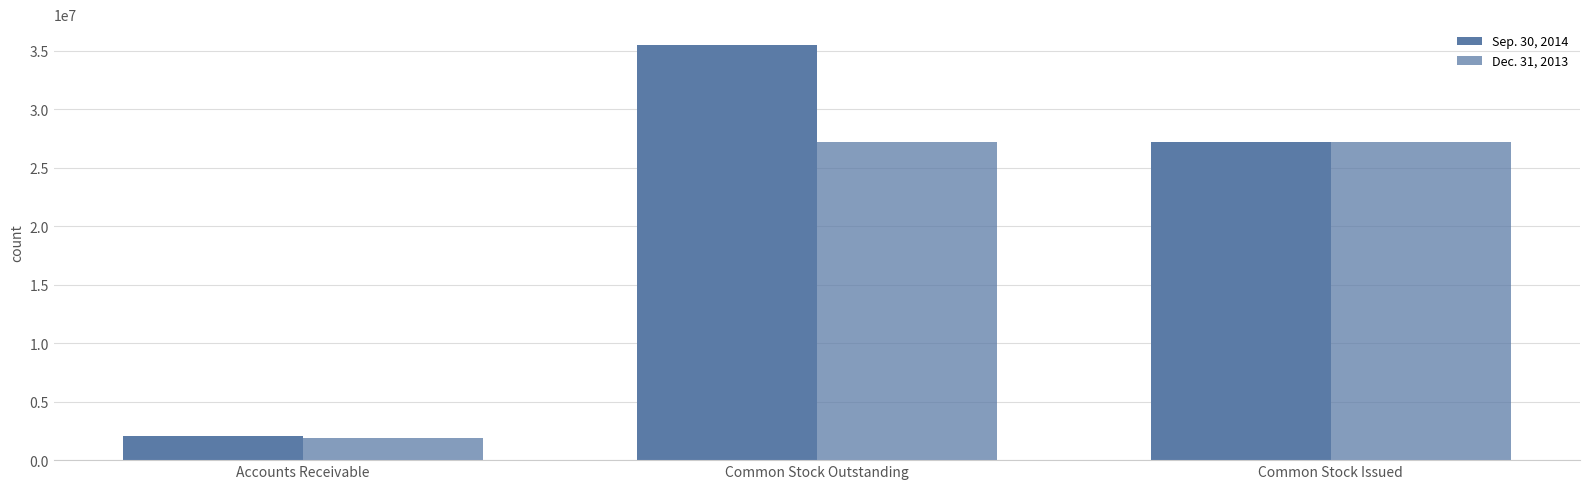

The Sep. 30, 2014 series shows 27196537 at Common Stock Issued. True or false?

True